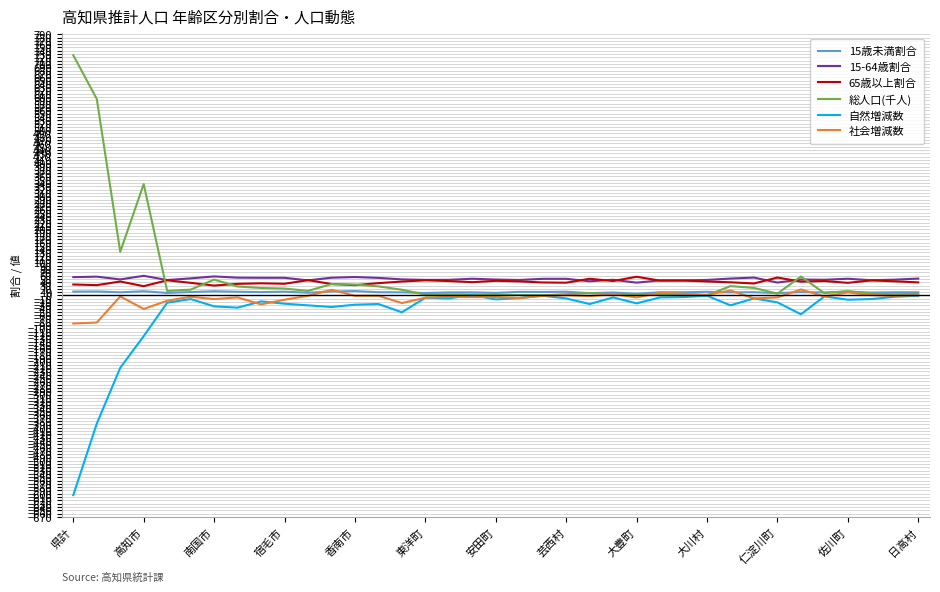

True or false: 15-64歳割合 and 自然増減数 intersect in this chart.

False